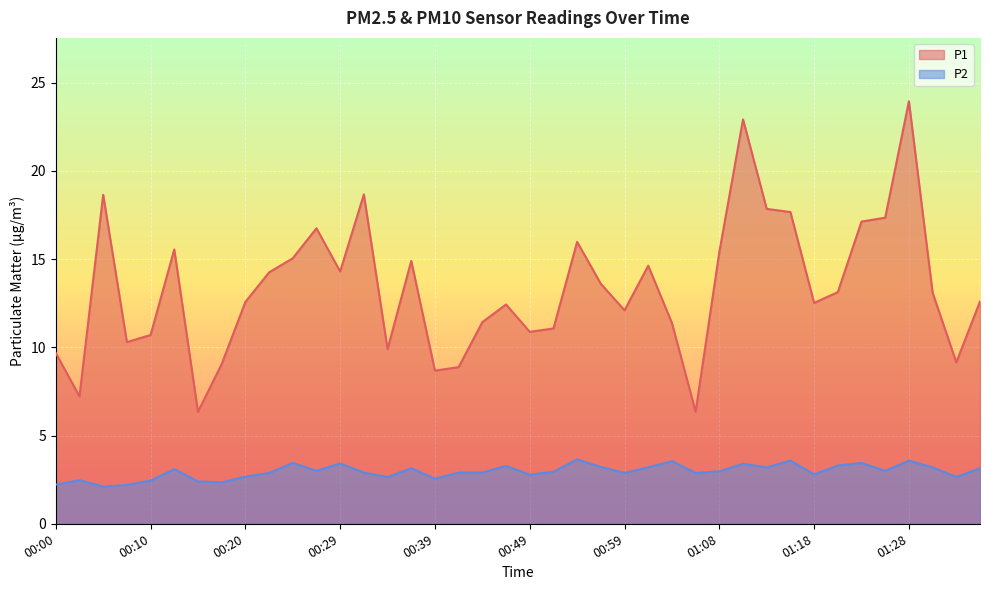

How many interior local peaks does the P1 series have?

10